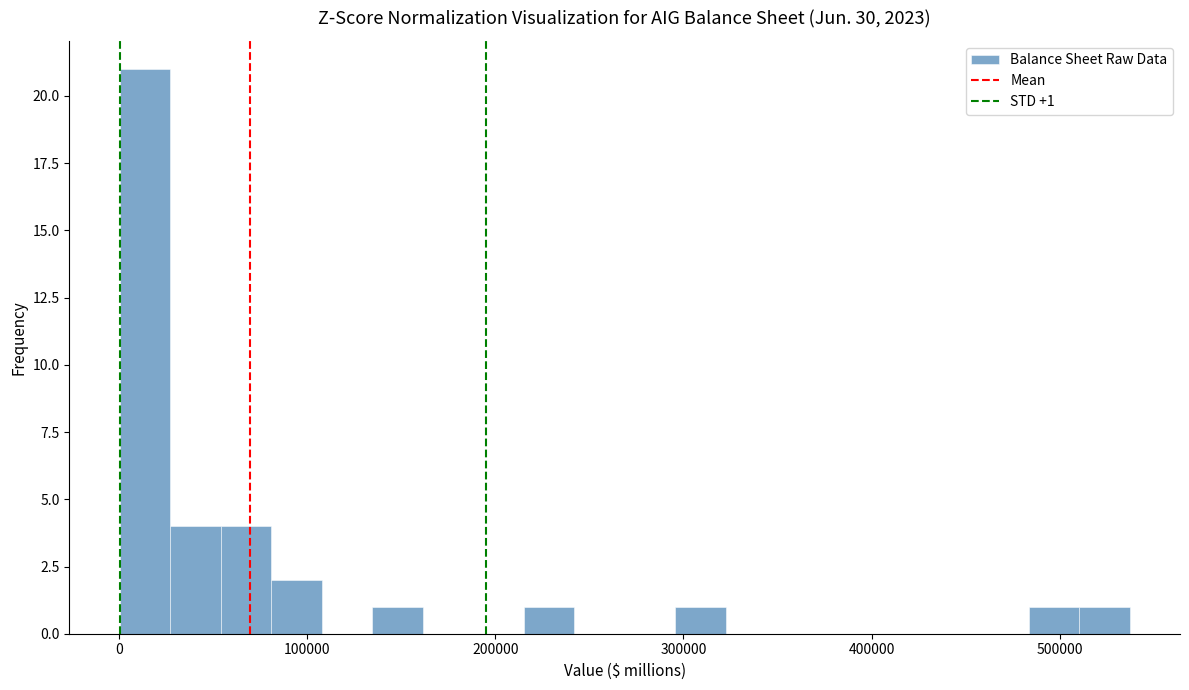

Around what value on the x-axis is the tallest bar? Give the approximate position of its centre, as read against the axis.

10000